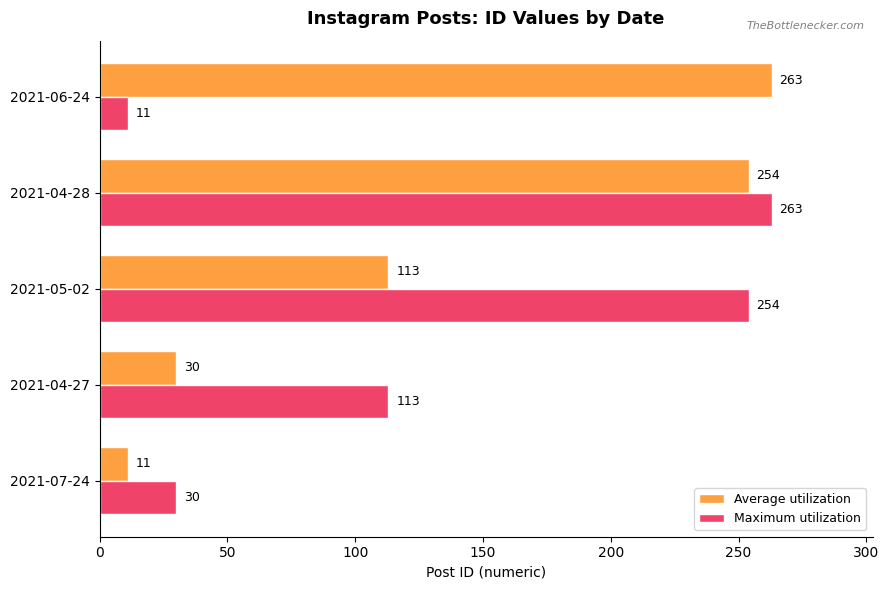

At 2021-05-02, list the series in order from largest to smallest.

Maximum utilization, Average utilization